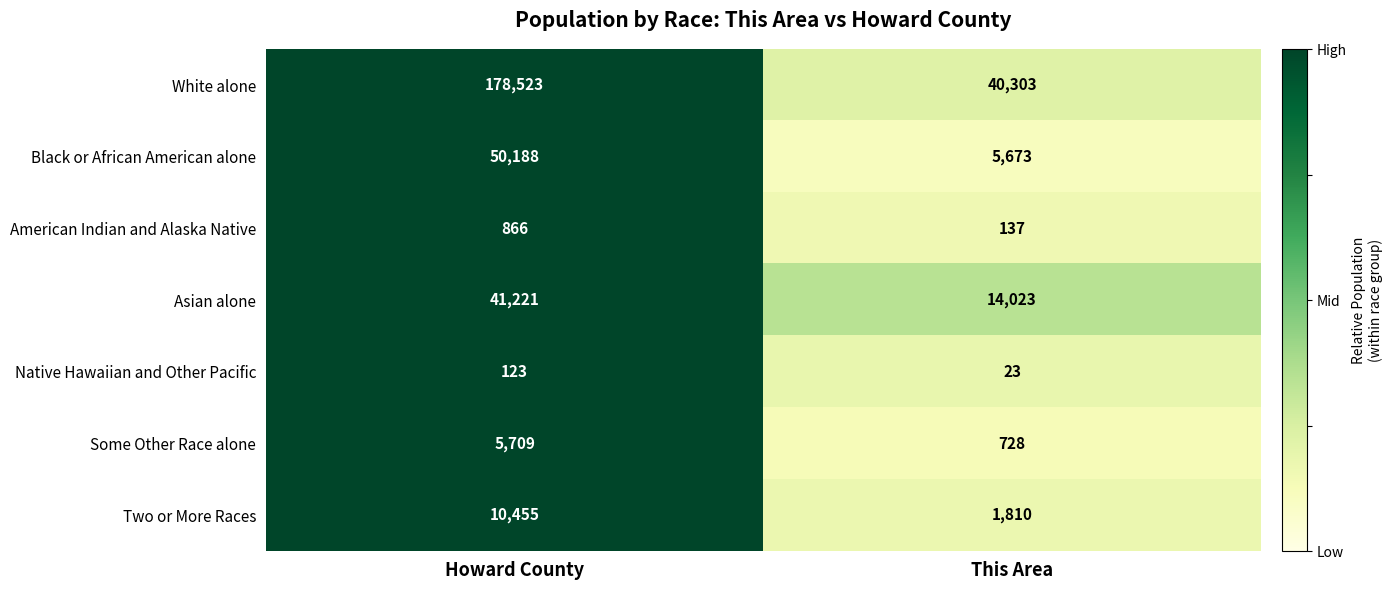

Rank the series by their maximum value, from highest to lowest.

White alone, Black or African American alone, Asian alone, Two or More Races, Some Other Race alone, American Indian and Alaska Native, Native Hawaiian and Other Pacific